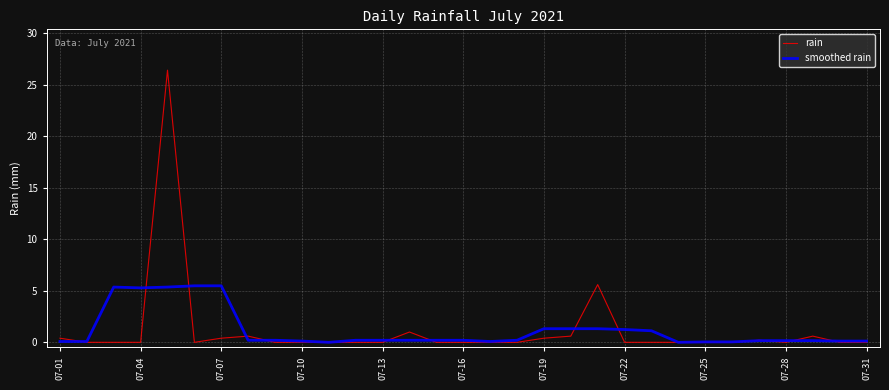

Which series has the largest range (max minus min)?

rain